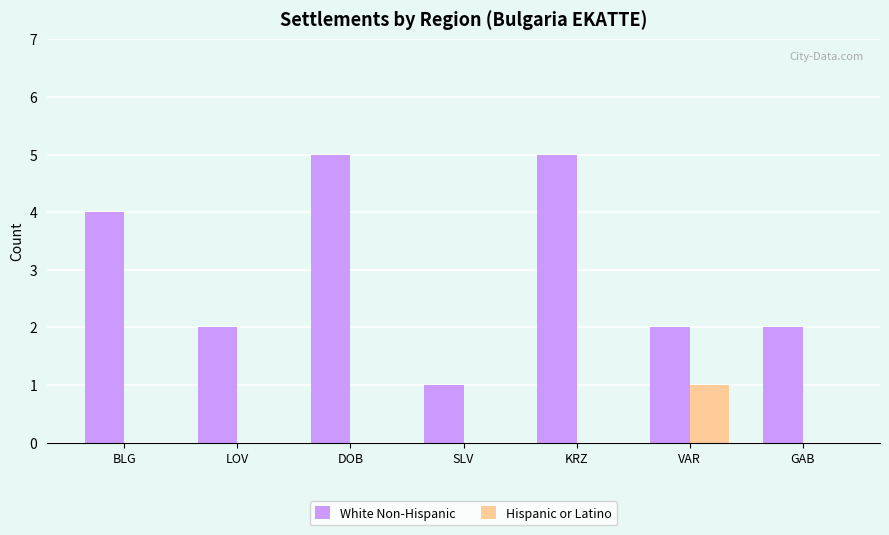

Reading right to left, extract all data points from this chart.

White Non-Hispanic: 2	2	5	1	5	2	4
Hispanic or Latino: 0	1	0	0	0	0	0